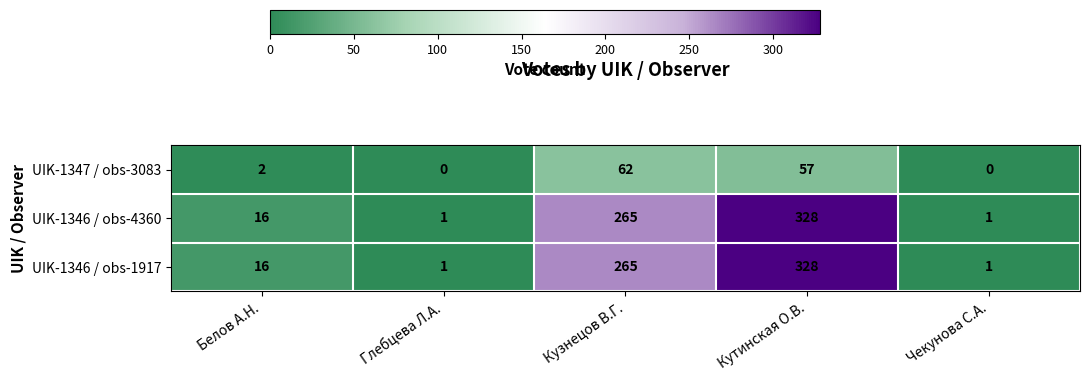

Which label corresponds to the largest value in the chart?

Кутинская О.В.